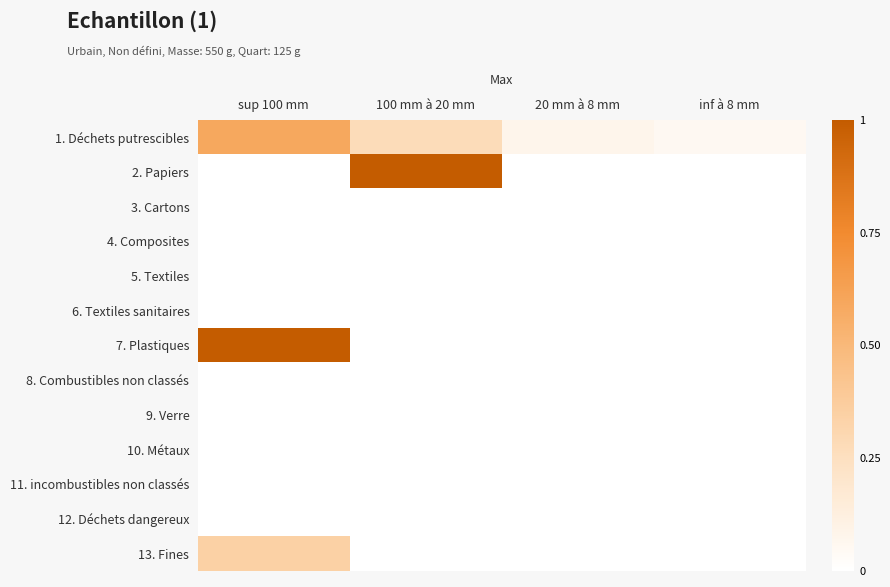

Rank the series by their maximum value, from highest to lowest.

2. Papiers, 7. Plastiques, 1. Déchets putrescibles, 13. Fines, 3. Cartons, 4. Composites, 5. Textiles, 6. Textiles sanitaires, 8. Combustibles non classés, 9. Verre, 10. Métaux, 11. incombustibles non classés, 12. Déchets dangereux